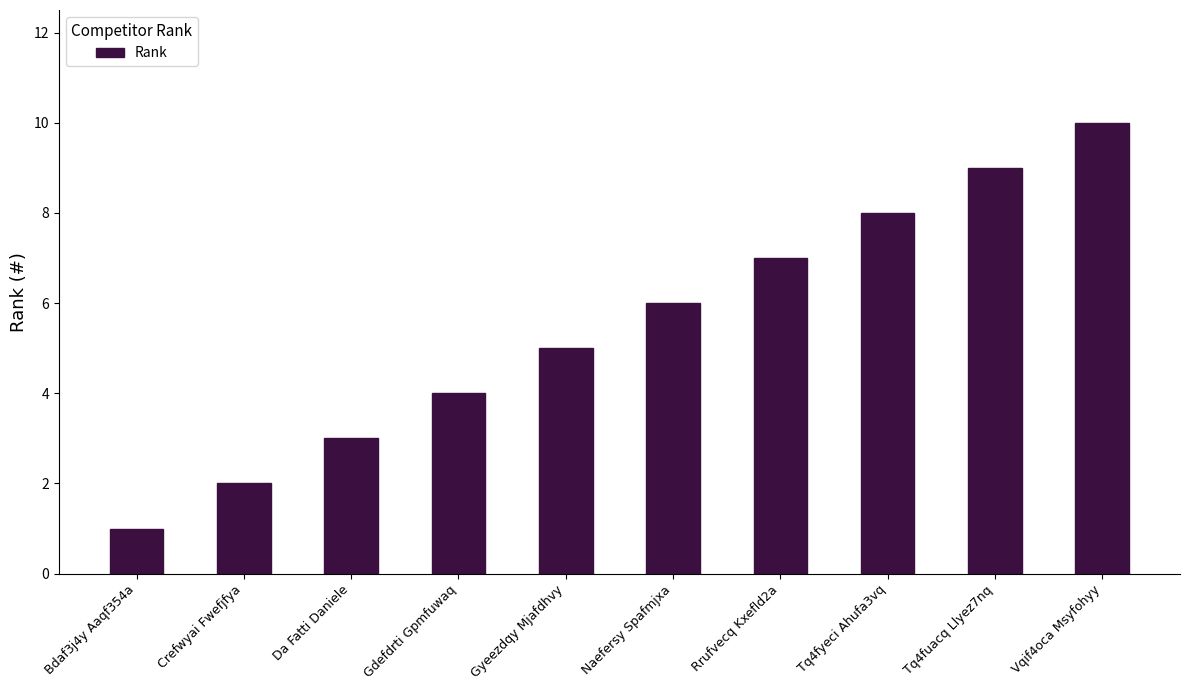

Between Da Fatti Daniele and Rrufvecq Kxefld2a, which is larger?

Rrufvecq Kxefld2a